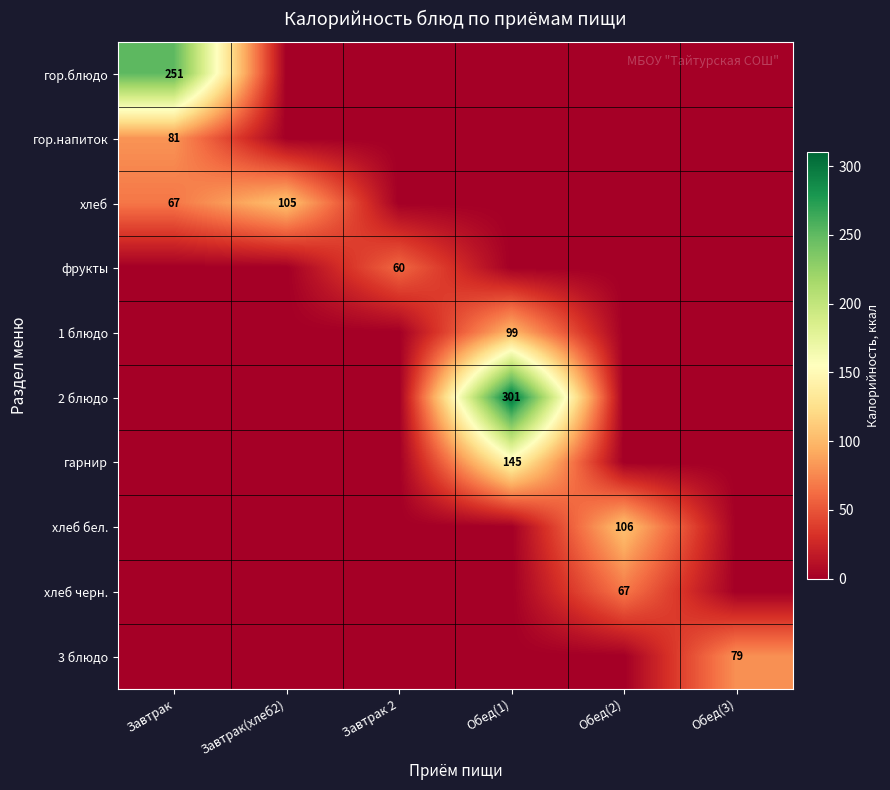

Is it true that фрукты equals 60 at Завтрак 2?

True